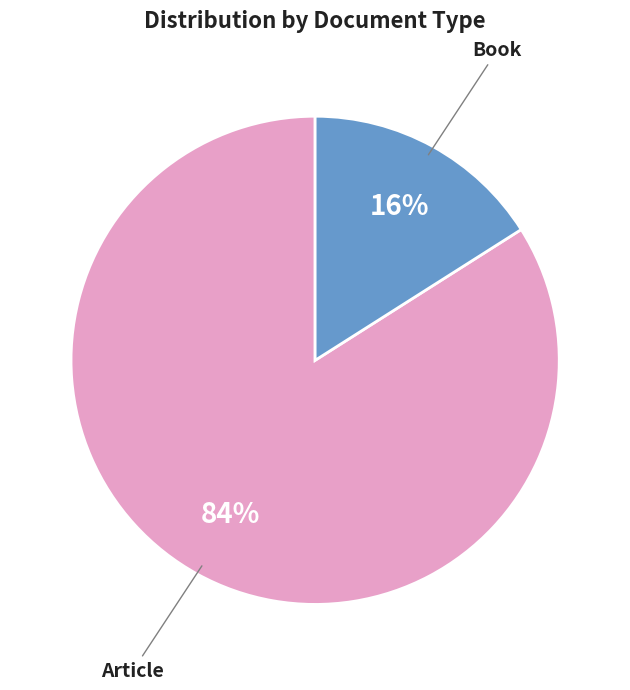

Which has a higher value, Article or Book?

Article